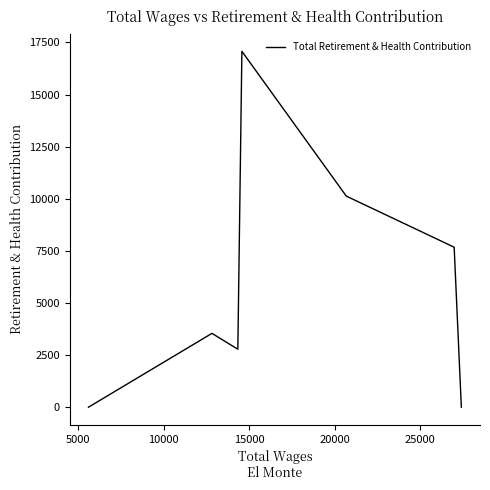

What is the difference between the maximum and minimum values?

17072